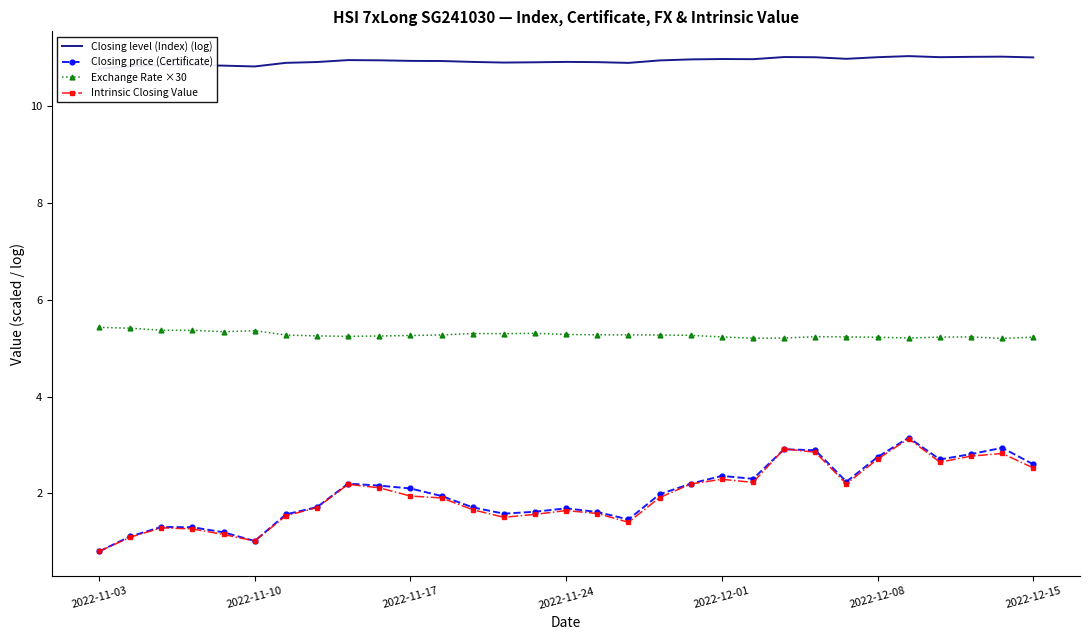

True or false: Intrinsic Closing Value and Exchange Rate ×30 cross at least once.

False